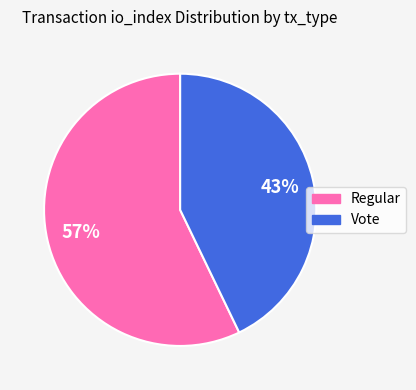

What is the largest slice in the pie chart?

Regular